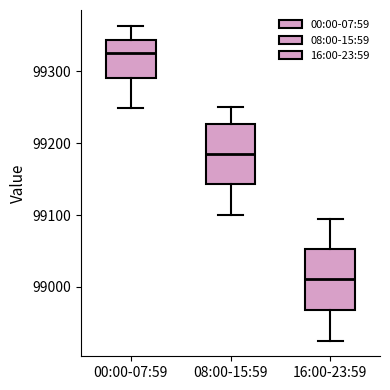

Which box's median line is the highest?

00:00-07:59